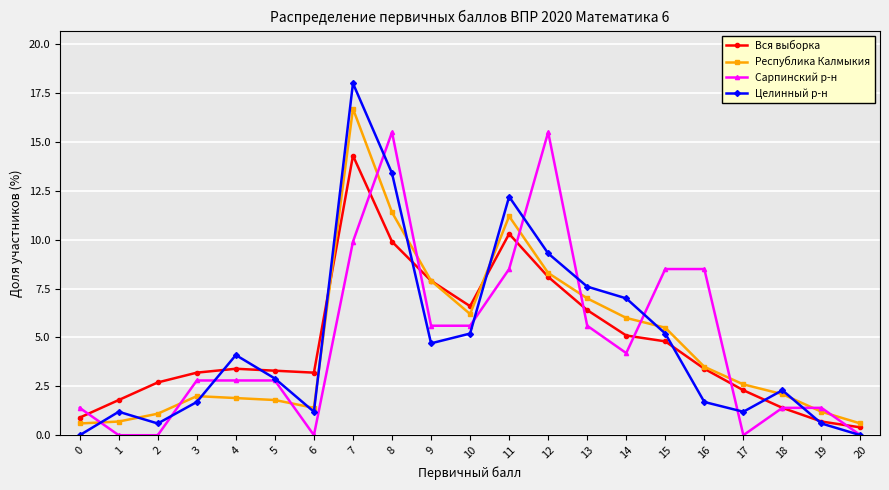

The value of Республика Калмыкия at 3 is 3.2. True or false?

False